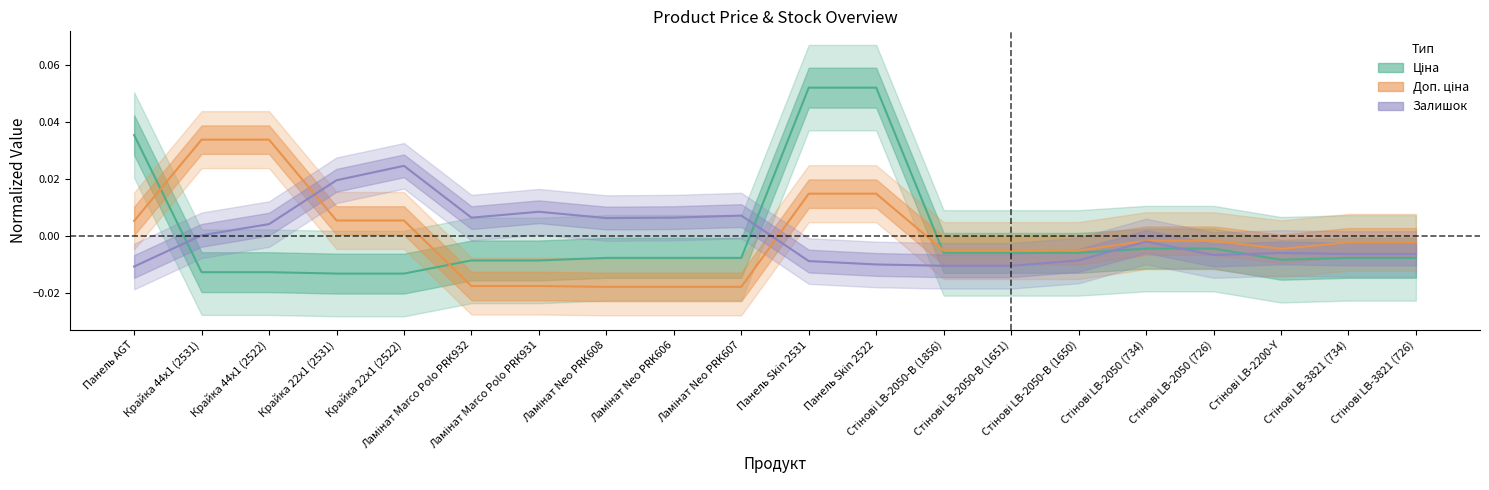

What is the difference between the maximum and minimum values in the Ціна series?

0.1